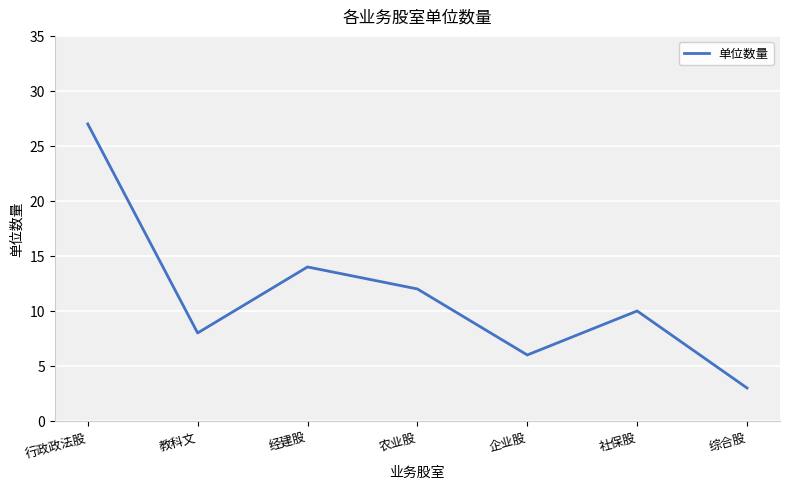

Count the number of categories in the chart.

7